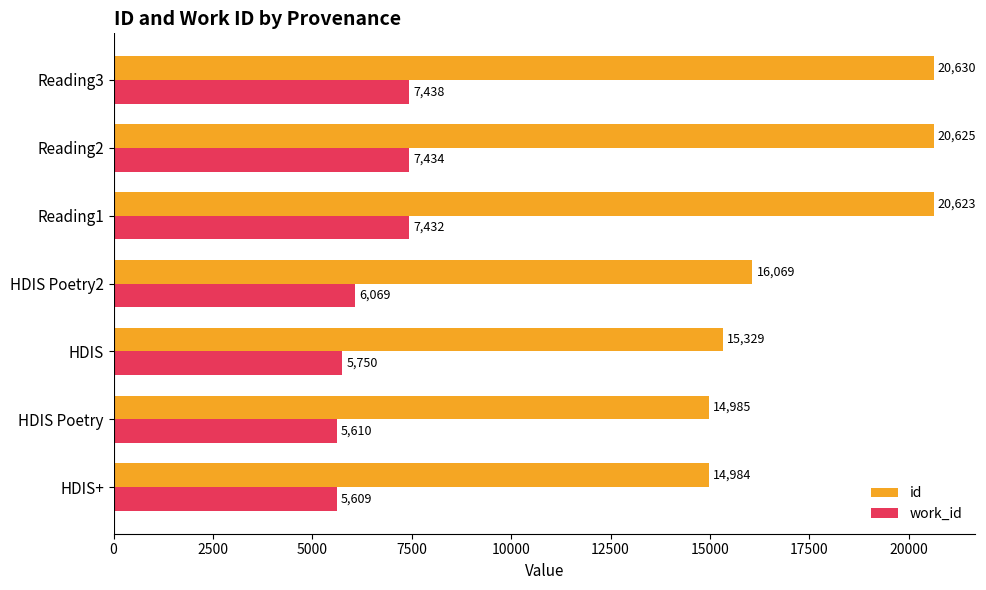

At how many categories does at least one series exceed 8117?

7